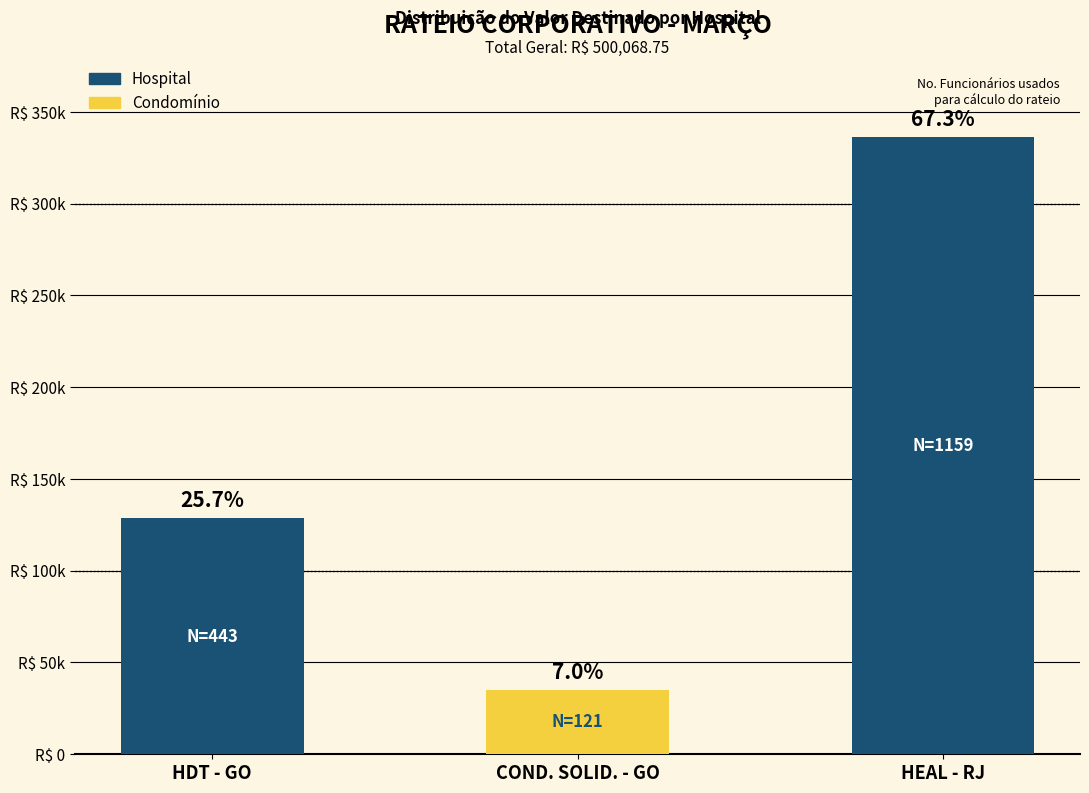

Where does the data first go above 128572?

HDT - GO